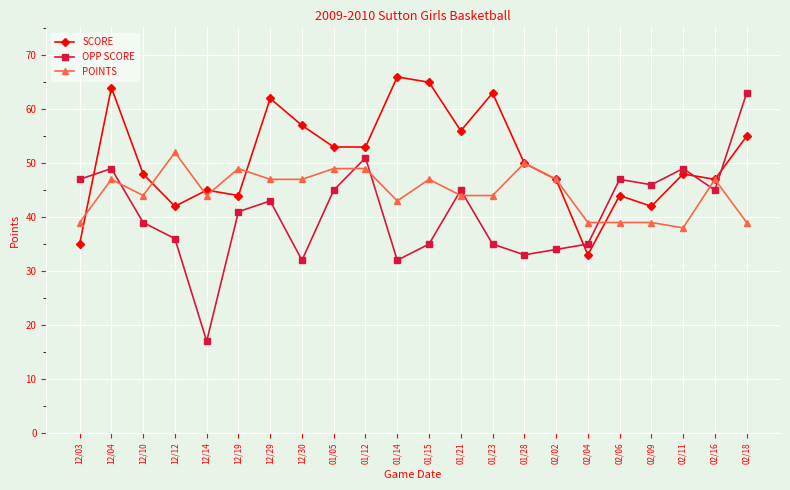

Is it true that SCORE equals 66 at 01/14?

True